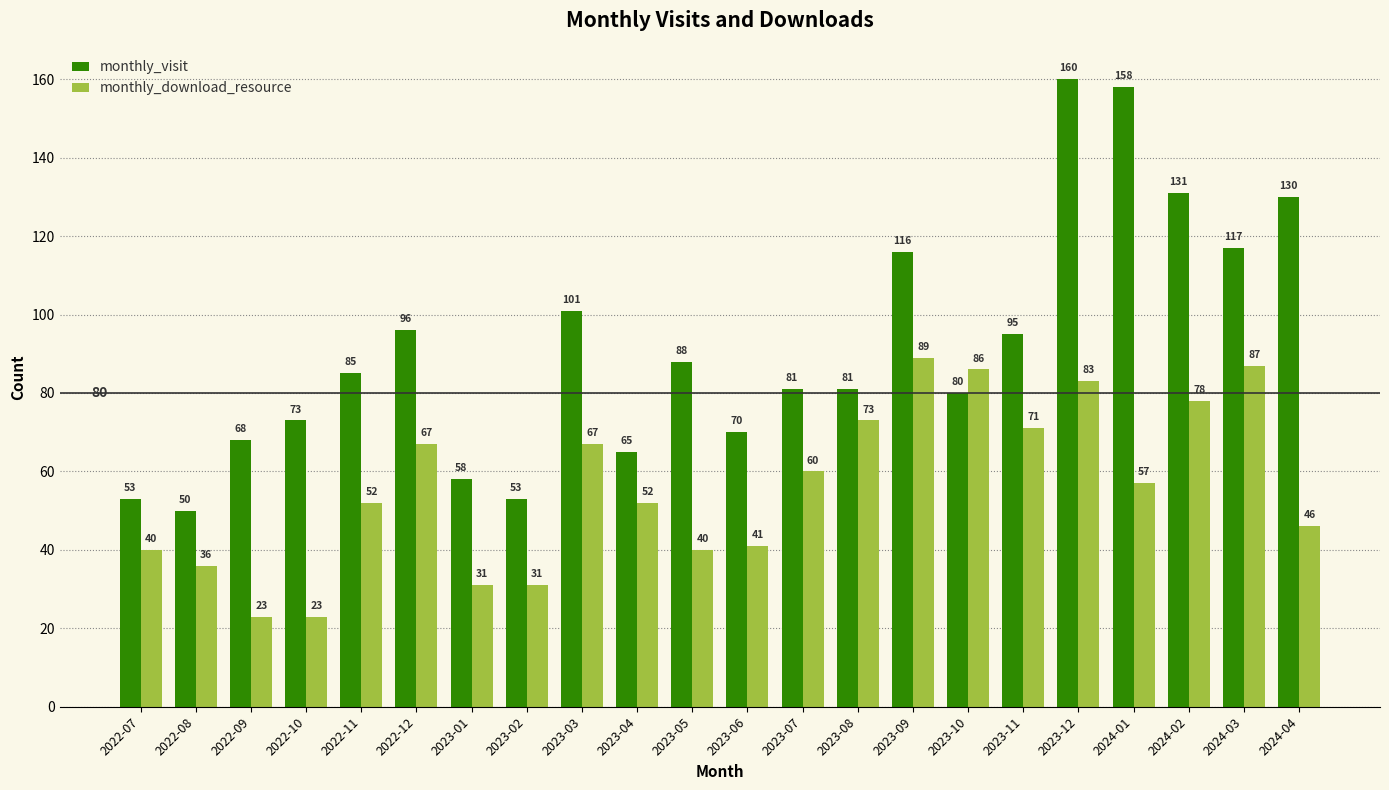

Rank the series by their maximum value, from highest to lowest.

monthly_visit, monthly_download_resource